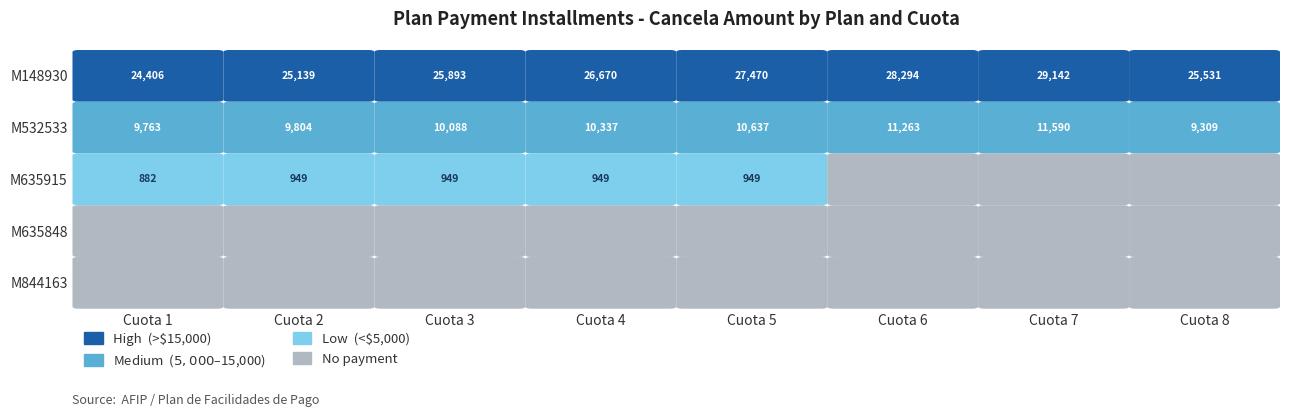

Count the number of data series in this chart.

5